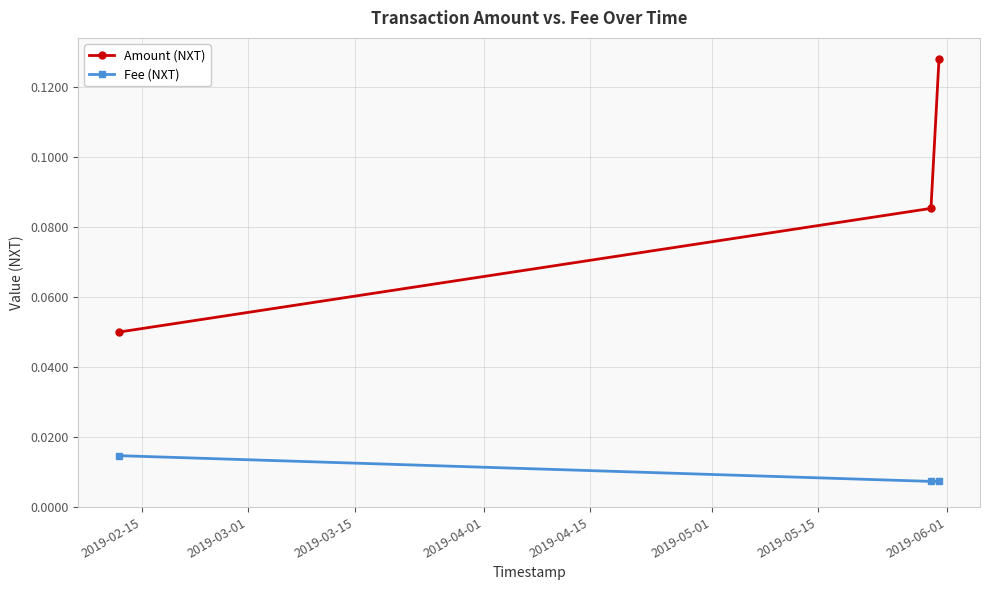

Which series has the largest range (max minus min)?

Amount (NXT)